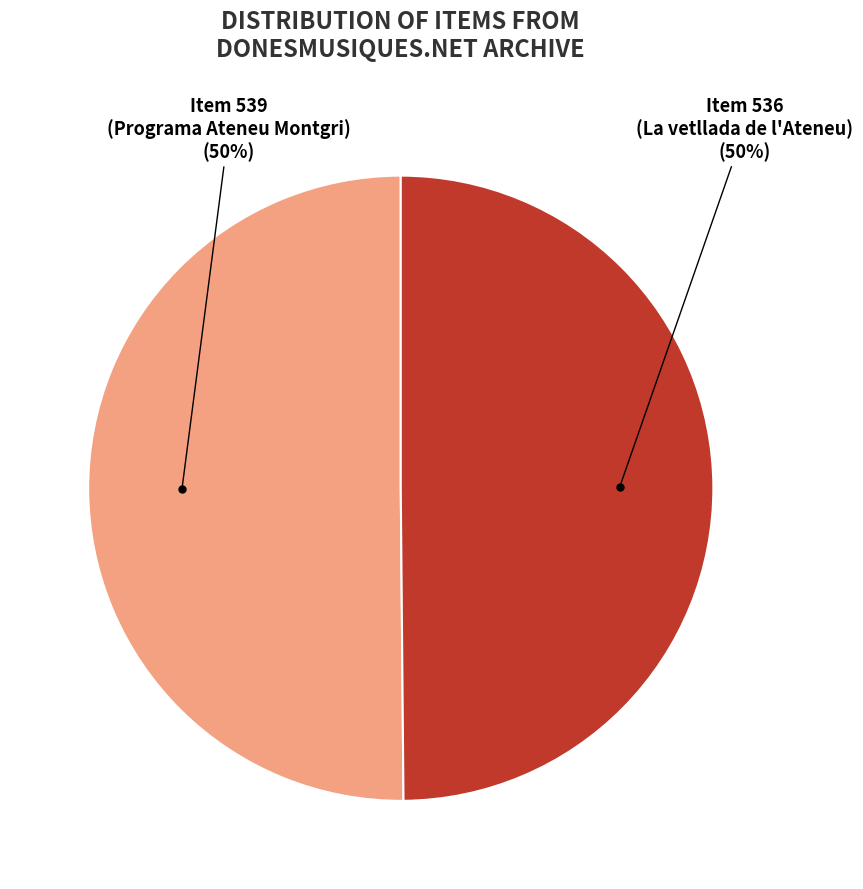

To the nearest percent, what is the average slice percentage?

50%